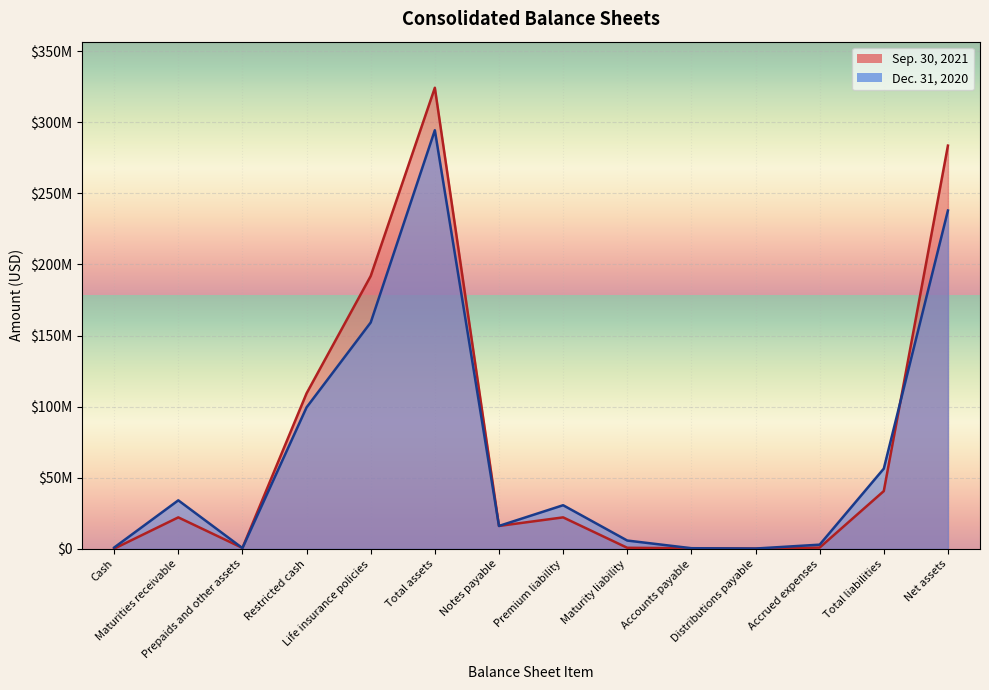

What is the label of the 8th point from the right?

Notes payable